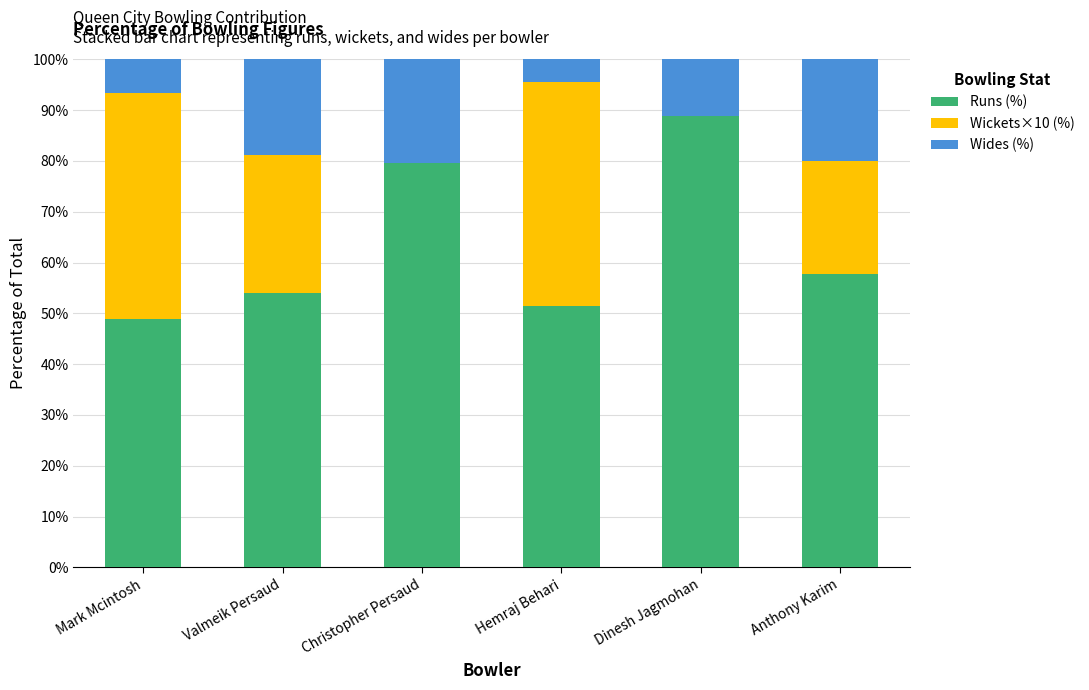

What is the sum of the Runs (%) values at Anthony Karim and Mark Mcintosh?

106.7